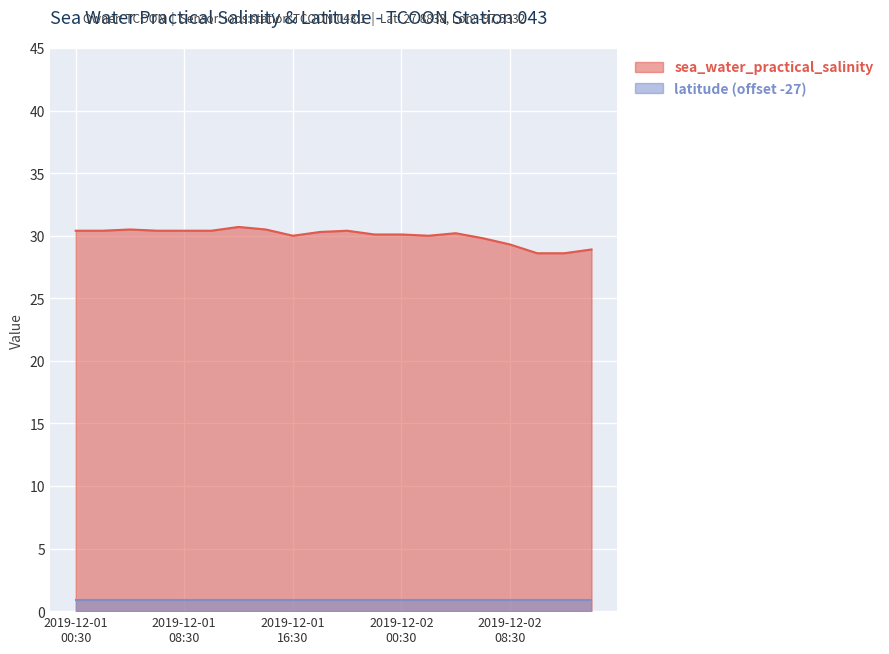

Rank the series by their average value, from highest to lowest.

sea_water_practical_salinity, latitude (offset -27)